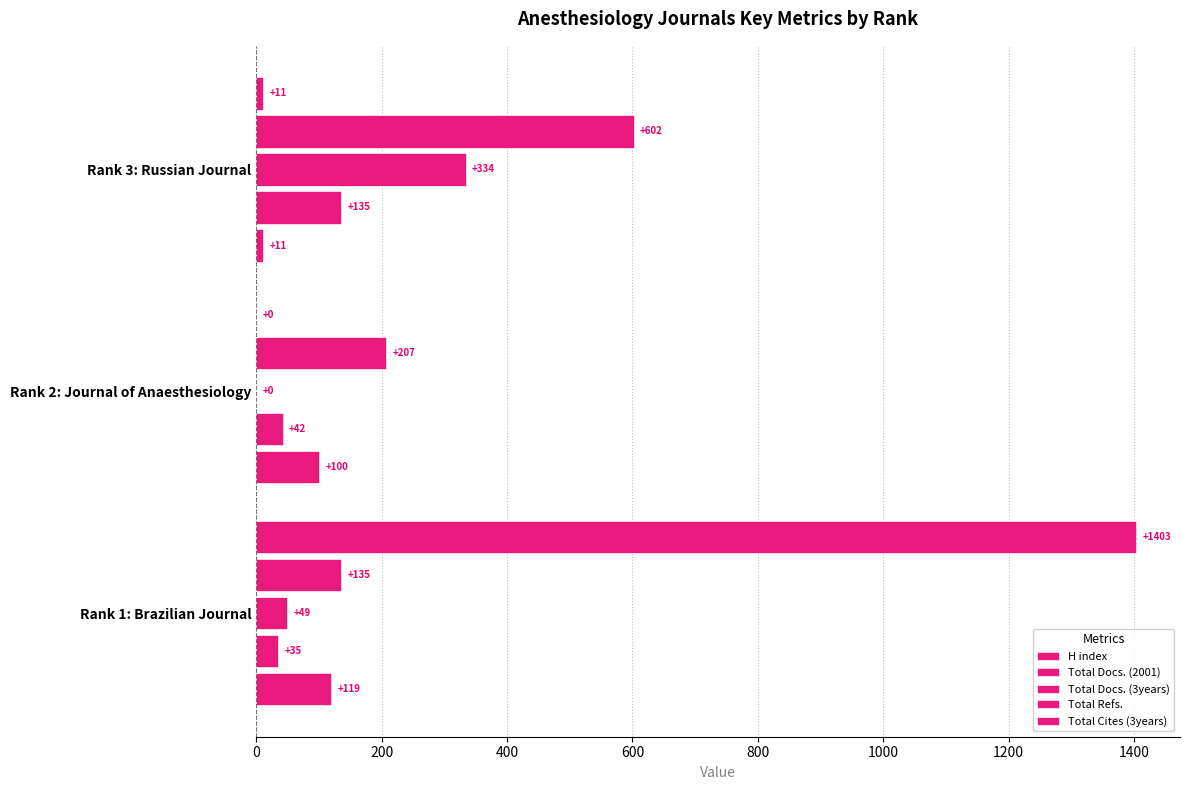

List the series in order of their peak value, highest first.

Total Cites (3years), Total Refs., Total Docs. (3years), Total Docs. (2001), H index